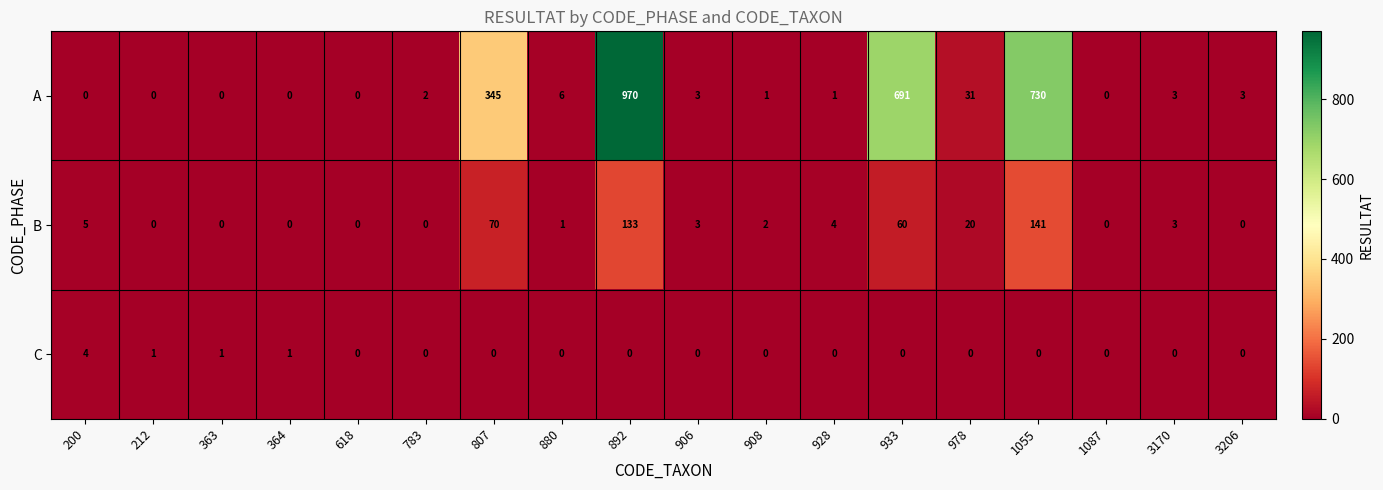

List the series in order of their overall mean, lowest first.

C, B, A